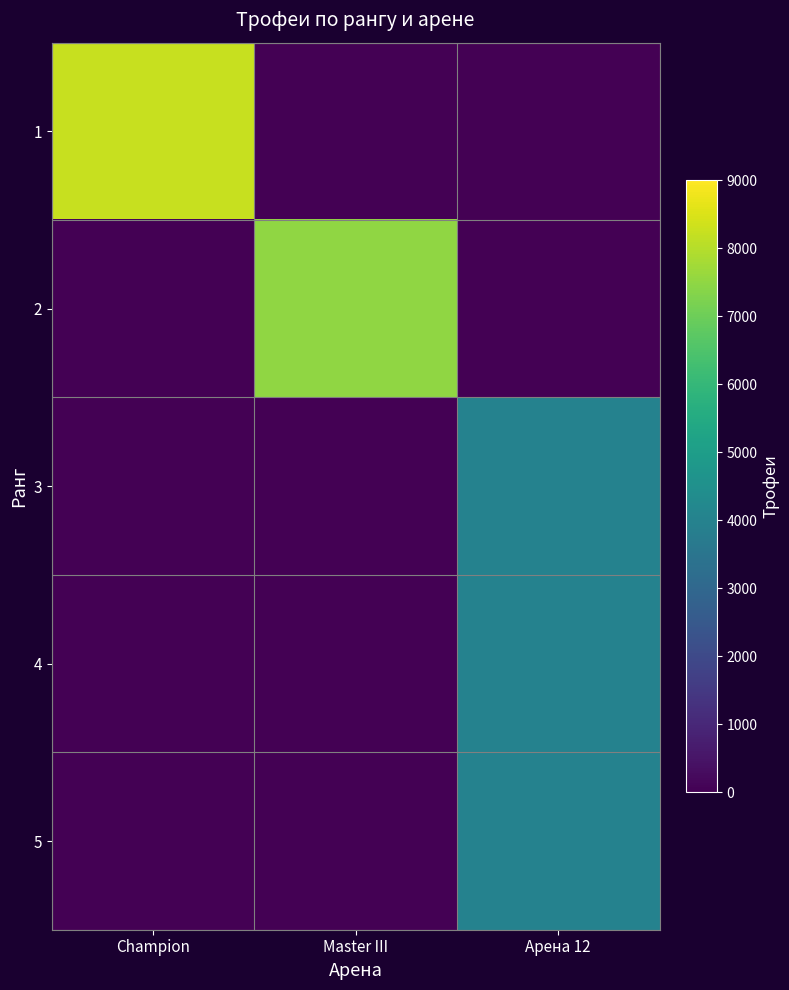

Reading left to right, what are all the values shown in this chart?

1: Champion=8231	Master III=0	Арена 12=0
2: Champion=0	Master III=7500	Арена 12=0
3: Champion=0	Master III=0	Арена 12=4004
4: Champion=0	Master III=0	Арена 12=4001
5: Champion=0	Master III=0	Арена 12=4001